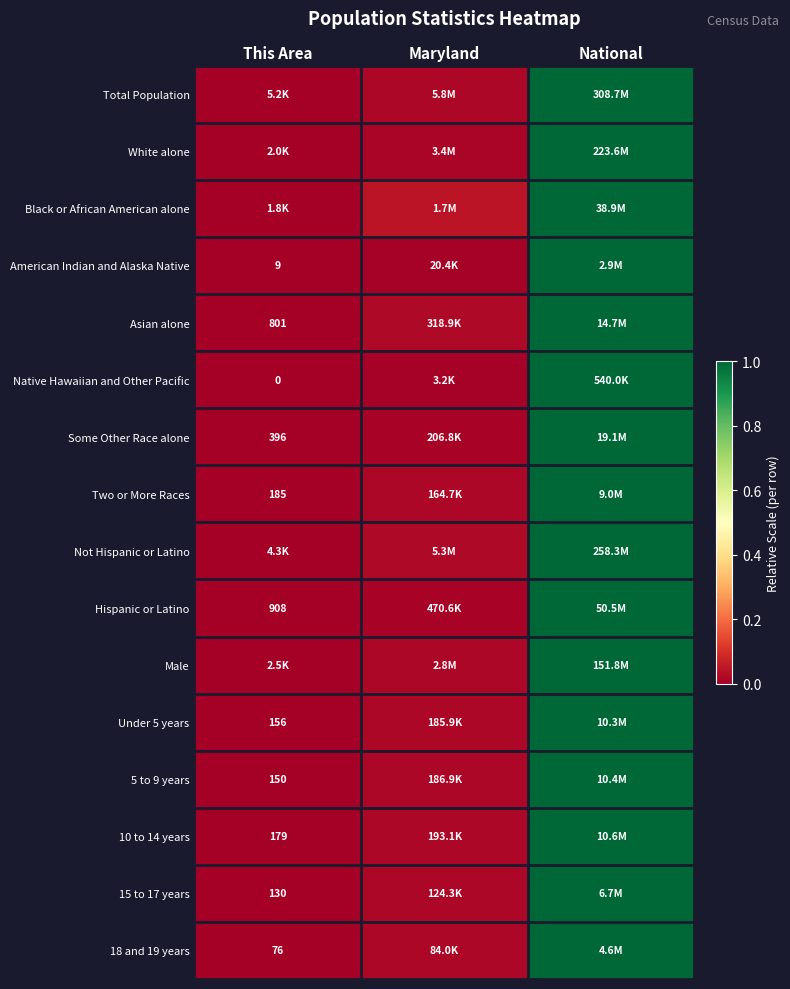

Which has a higher value, National or Maryland?

National